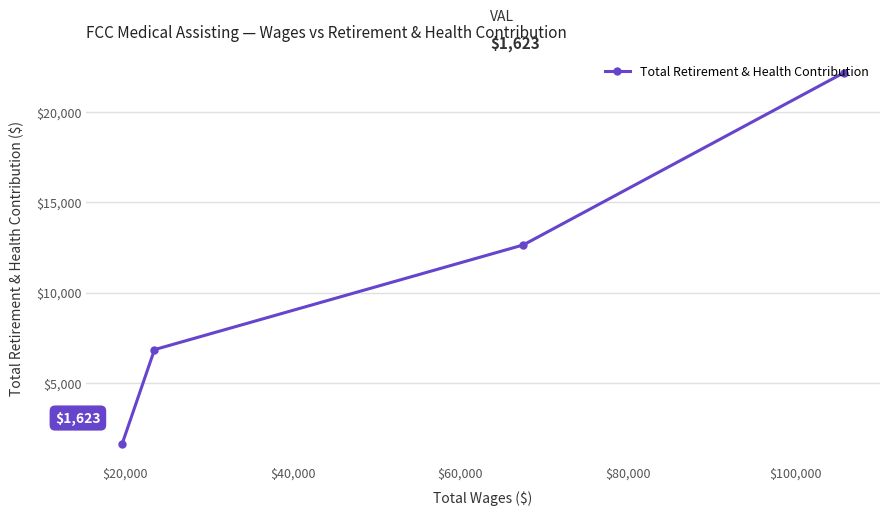

How many values are between 6837 and 22197?

3